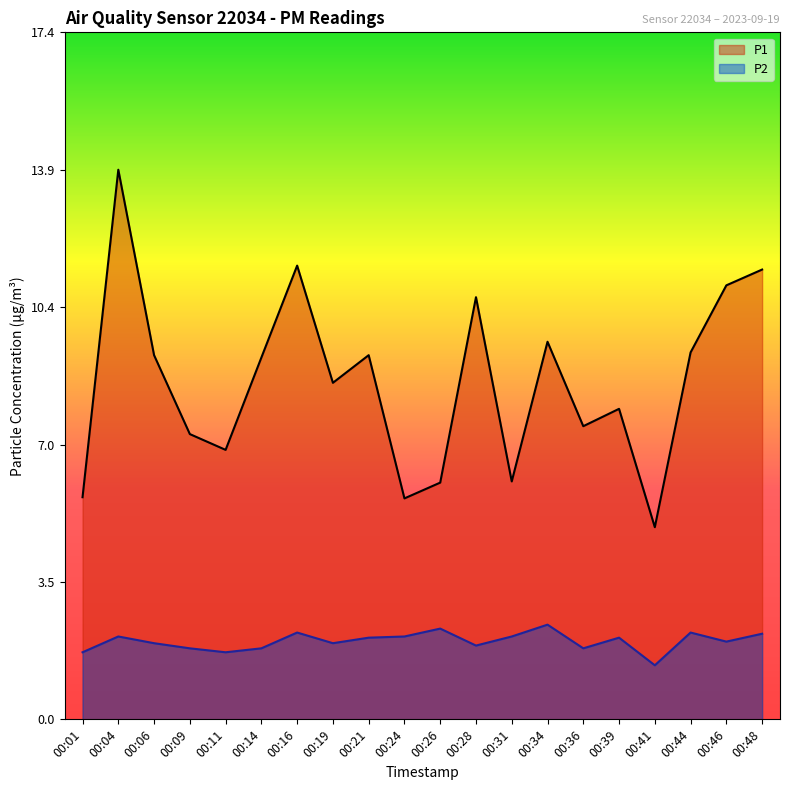

At which category is the sum across all series the highest?

00:04